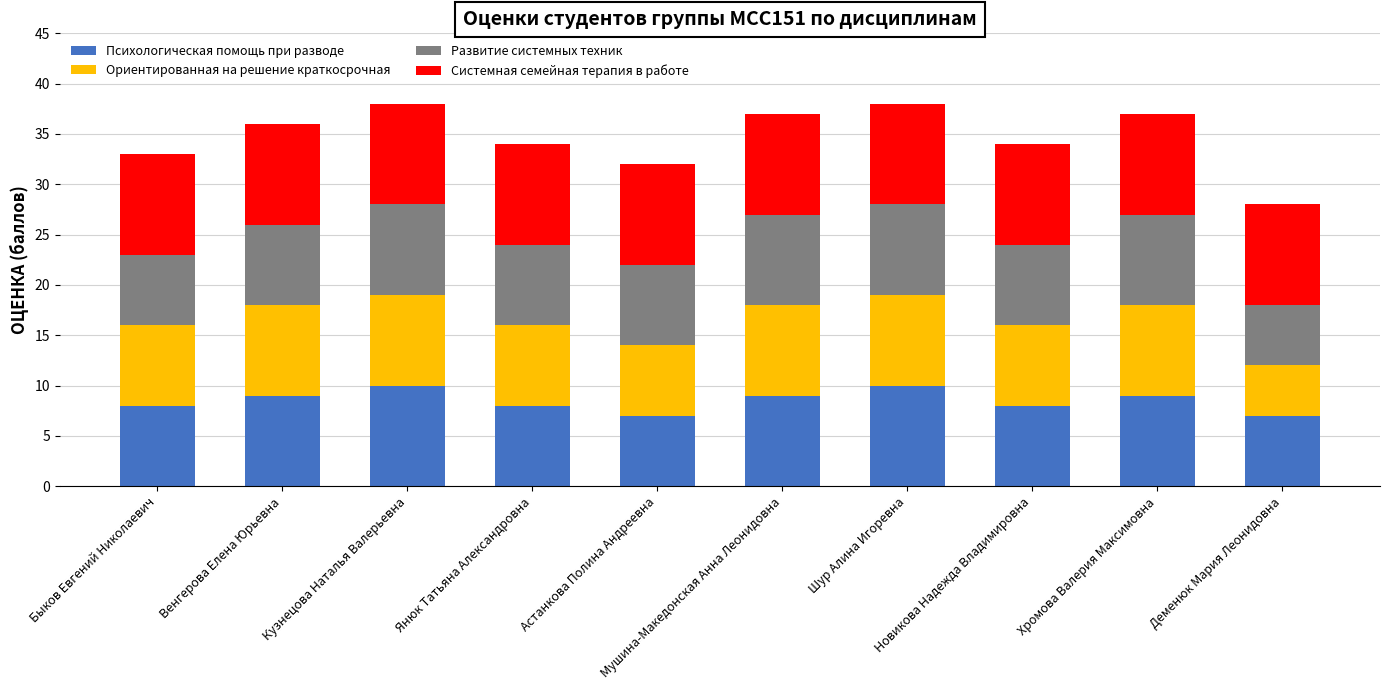

The value of Психологическая помощь при разводе at Деменюк Мария Леонидовна is 10. True or false?

False